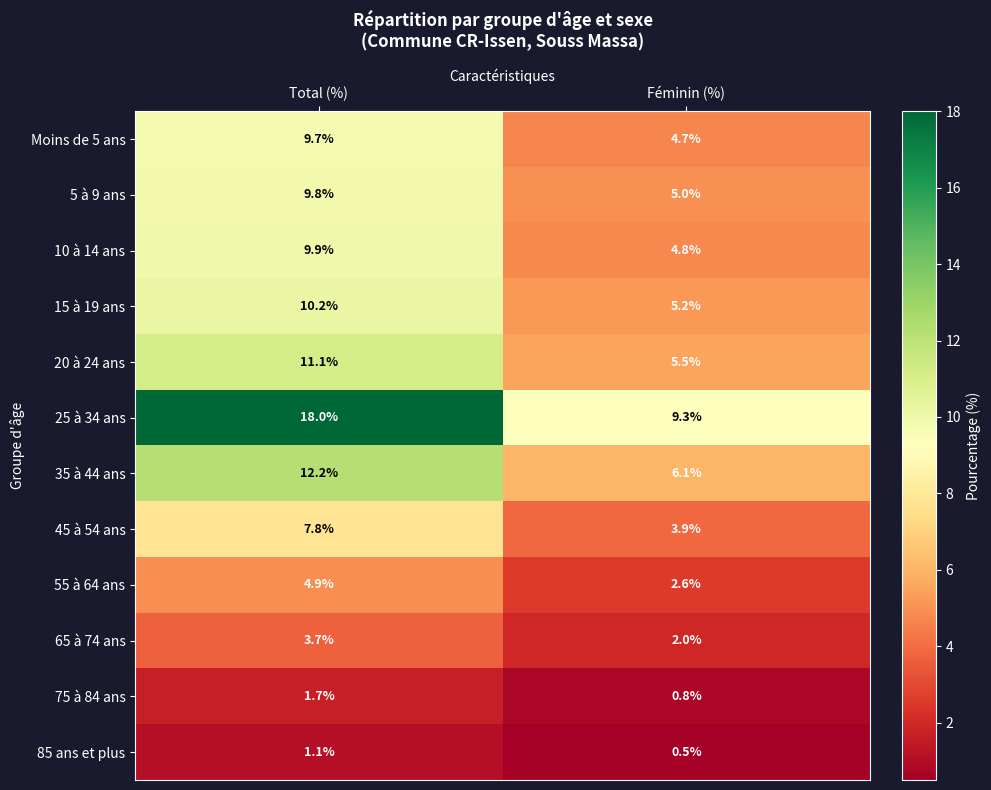

Is it true that 15 à 19 ans equals 5.2 at Féminin (%)?

True